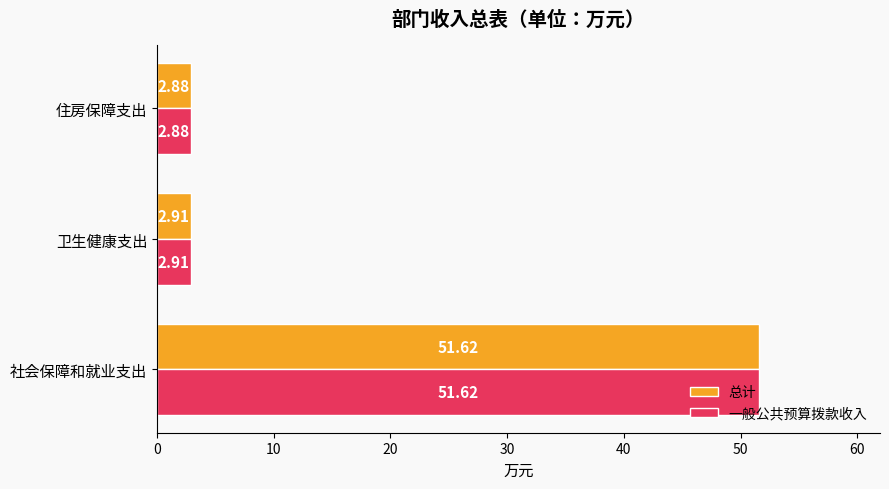

List the labels in order of 总计 value, smallest first.

住房保障支出, 卫生健康支出, 社会保障和就业支出